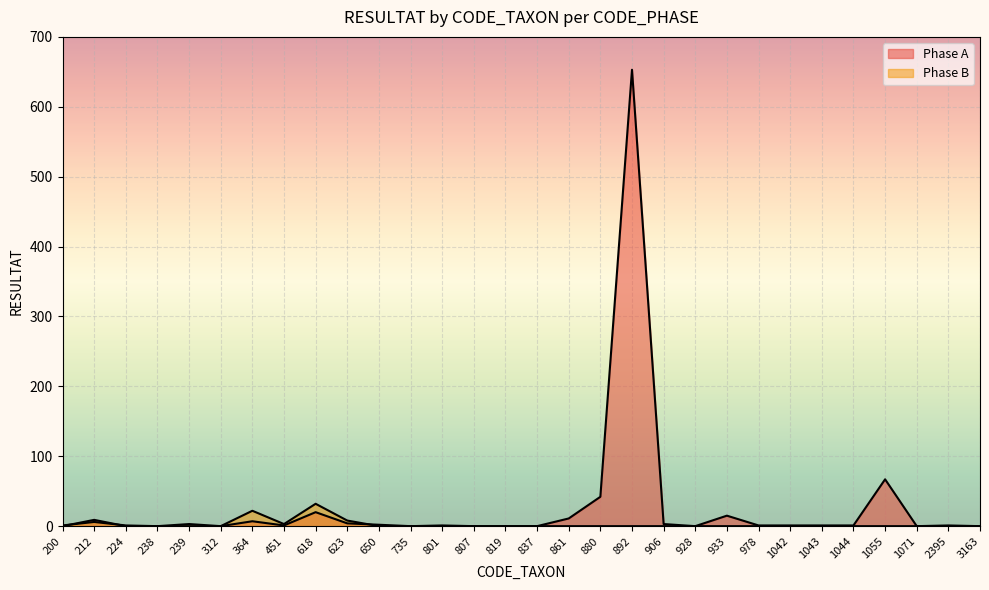

How many lines are shown in the chart?

2